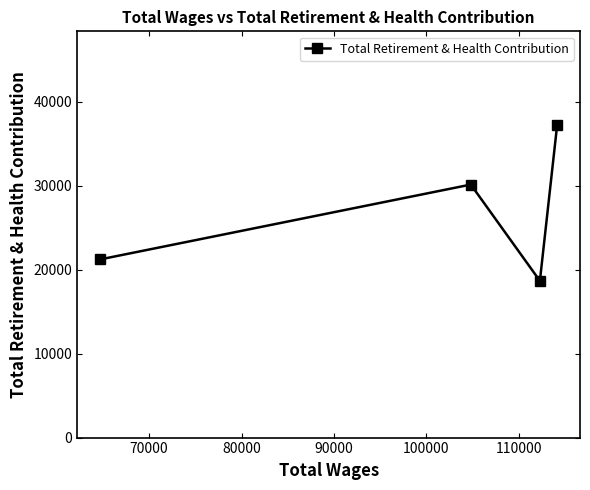

What is the difference between the maximum and minimum values?

18565